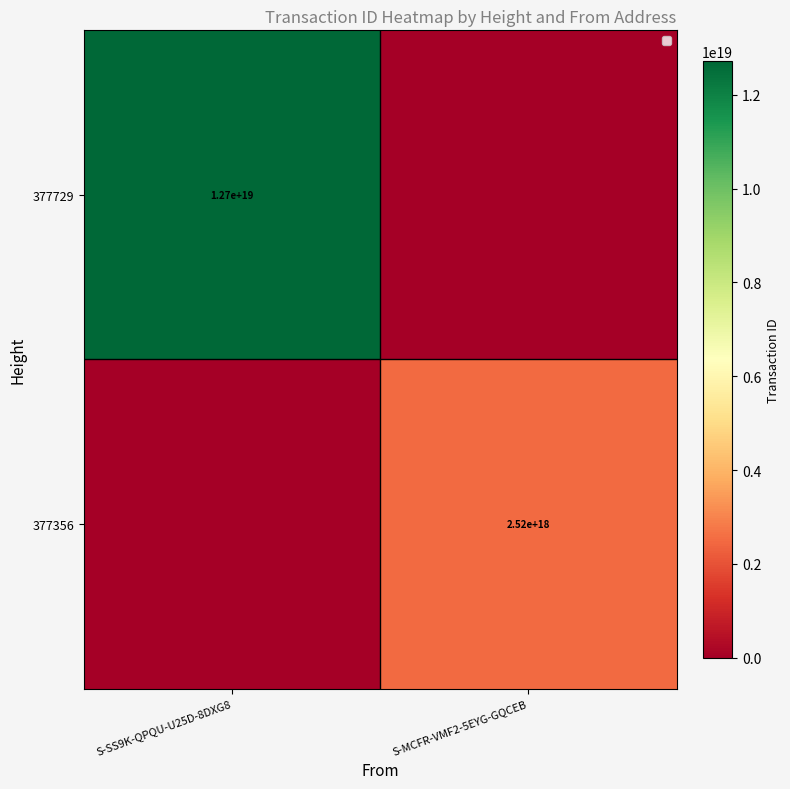

Is it true that 377356 equals 2520000000000000000 at S-MCFR-VMF2-5EYG-GQCEB?

True